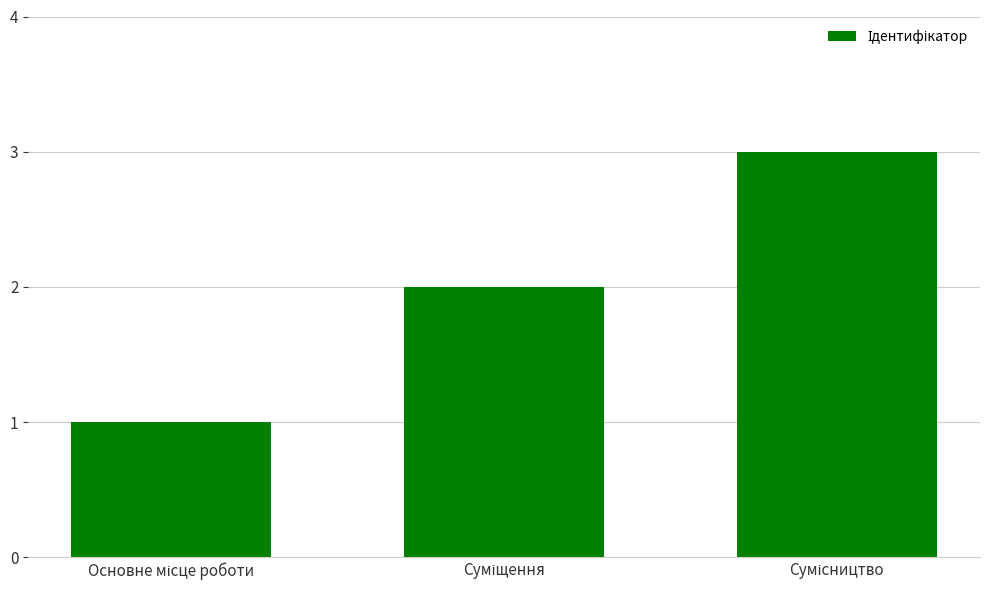

What is the maximum value shown in the chart?

3